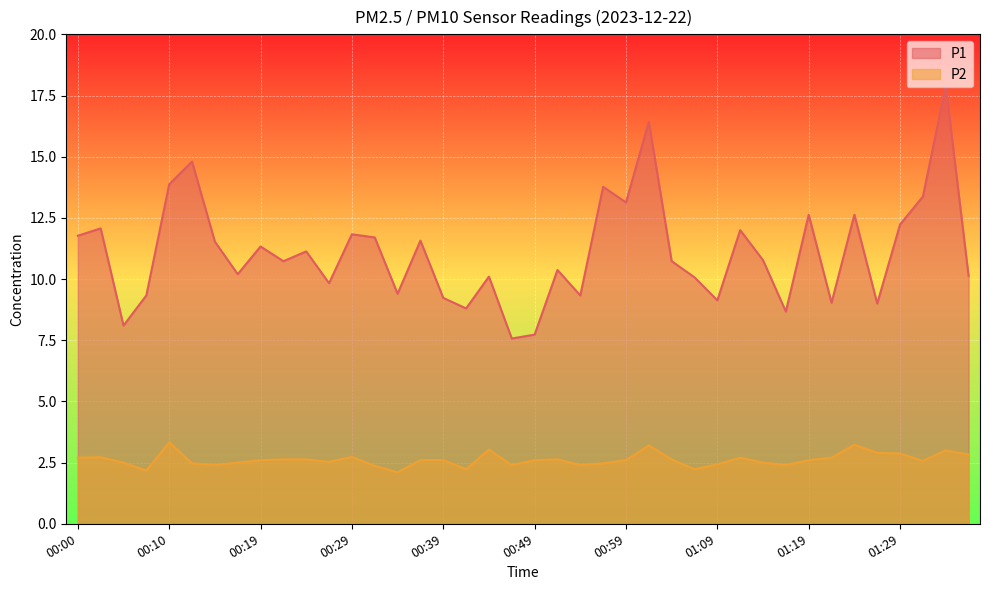

Is the value of P1 at 00:49 greater than the value of P2 at 01:14?

Yes